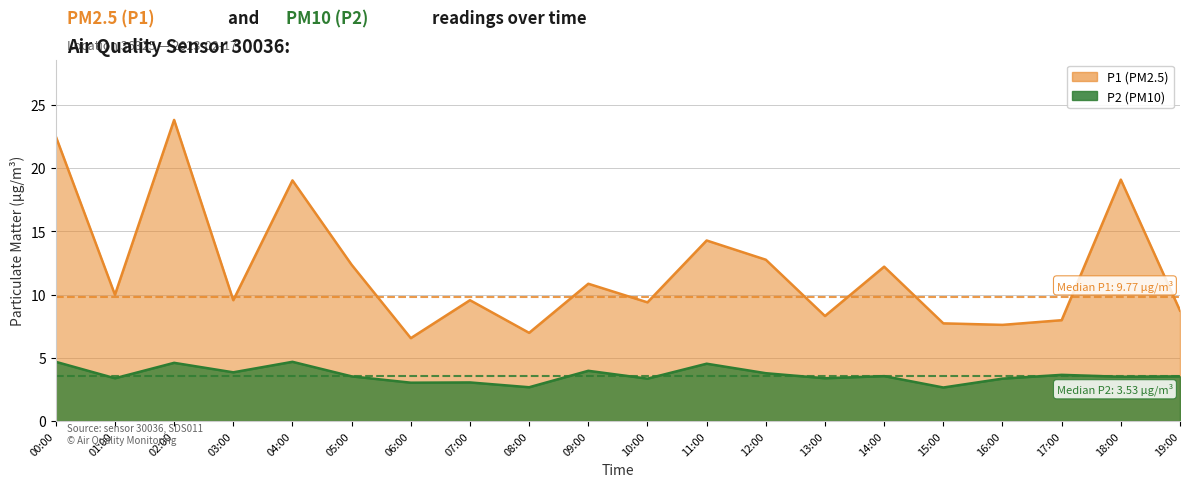

The P1 series shows 8.7 at 19:00. True or false?

True